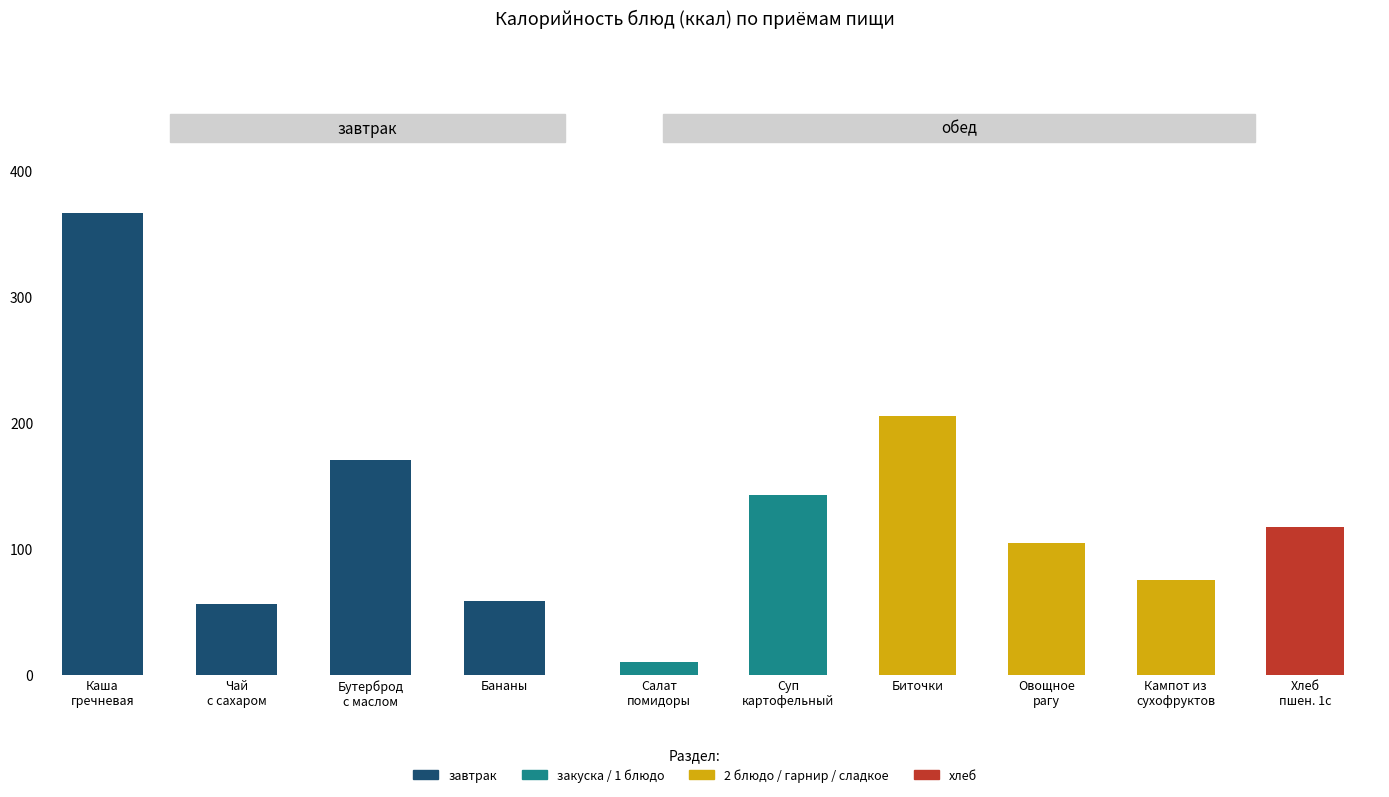

Count the number of values greater than 170.

2